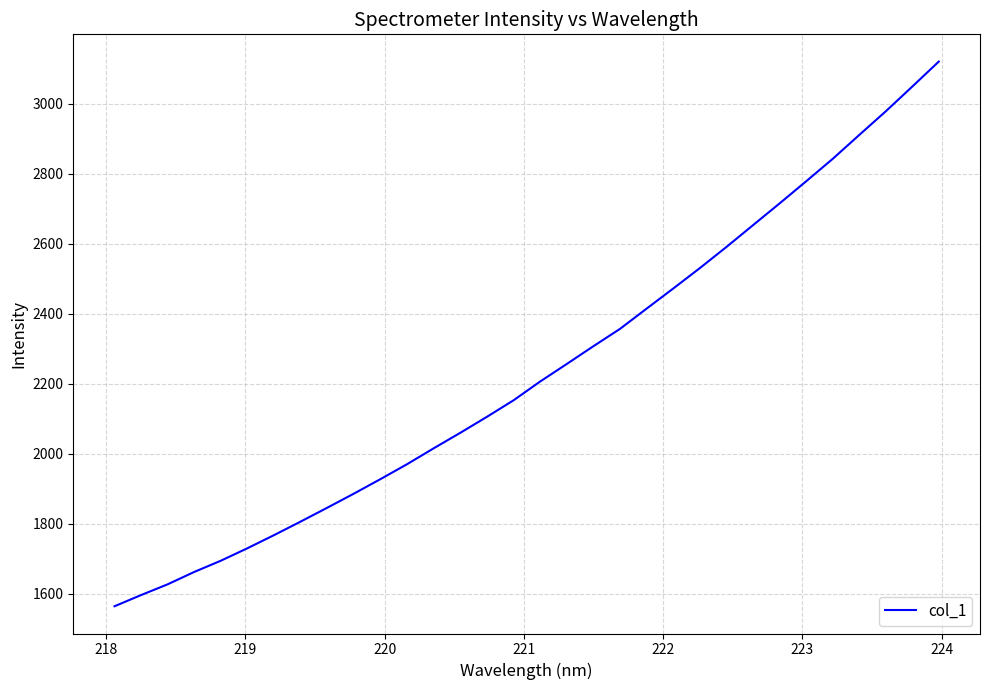

What is the average value?

2237.0